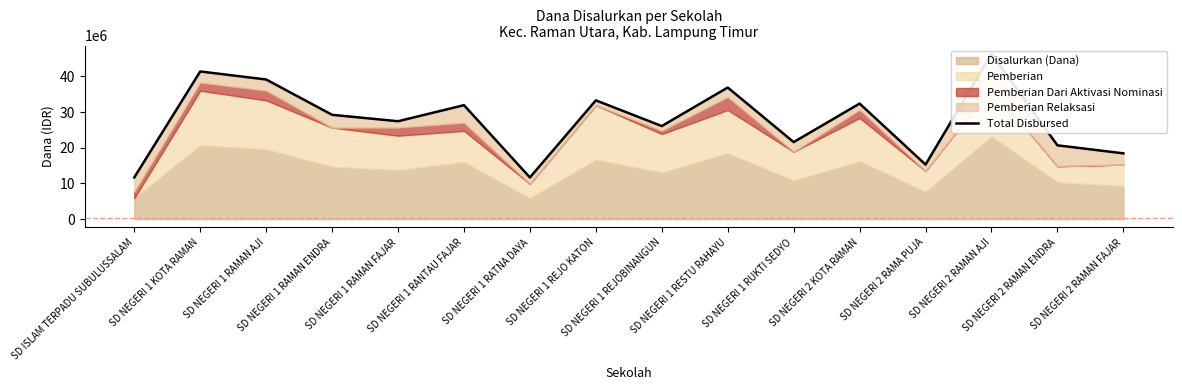

At which category does the data reach its first local peak?

SD NEGERI 1 KOTA RAMAN